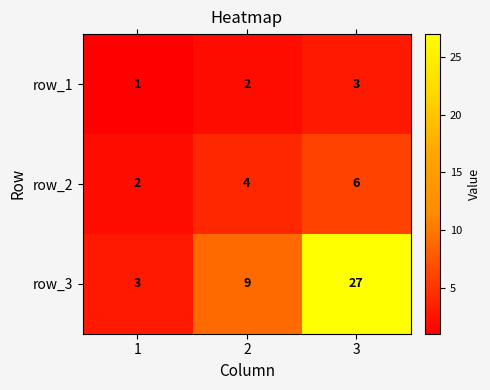

What is the average value of the row_2 series?

4